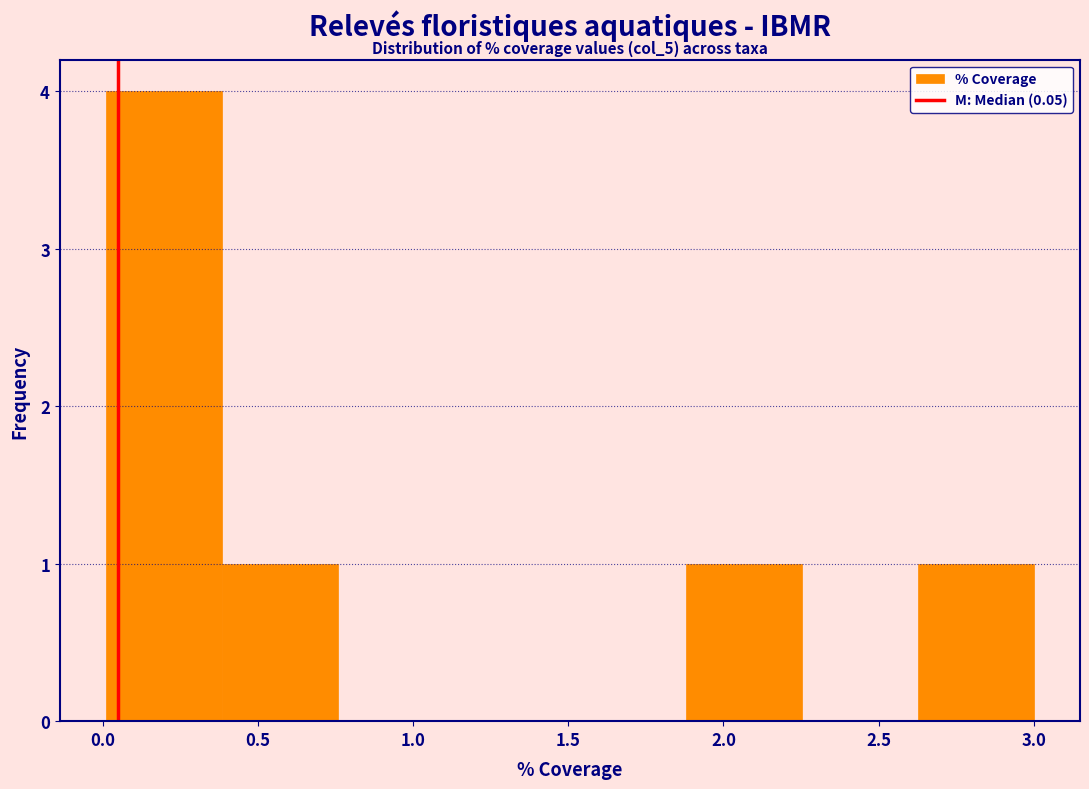

Which range on the x-axis has the tallest bar?

0.00 to 0.40